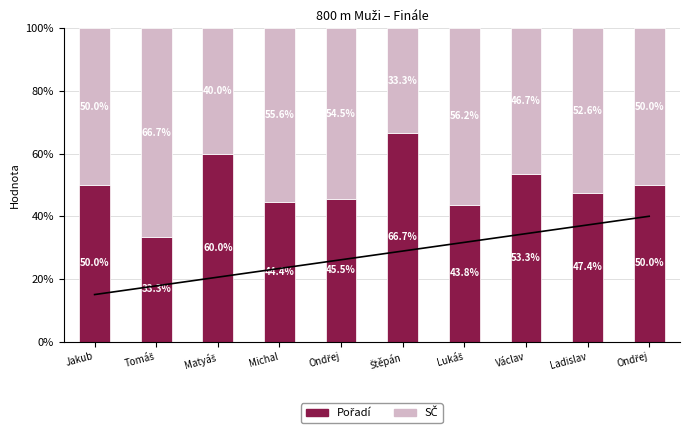

Is the value of Pořadí at Ladislav greater than the value of SČ at Jakub?

No